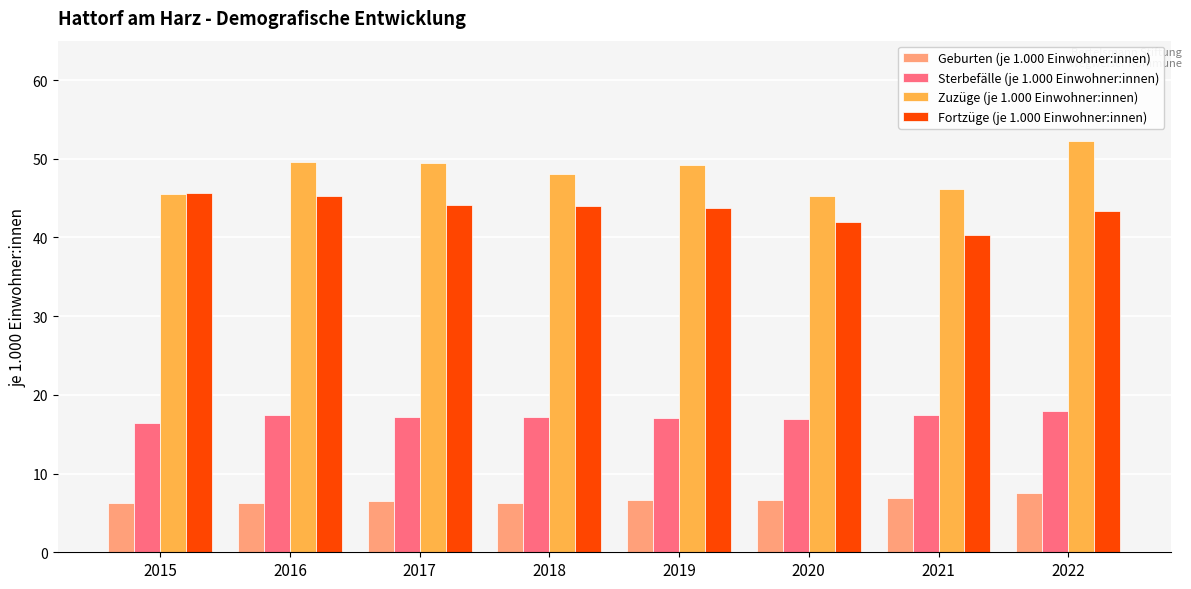

List the series in order of their peak value, lowest first.

Geburten (je 1.000 Einwohner:innen), Sterbefälle (je 1.000 Einwohner:innen), Fortzüge (je 1.000 Einwohner:innen), Zuzüge (je 1.000 Einwohner:innen)